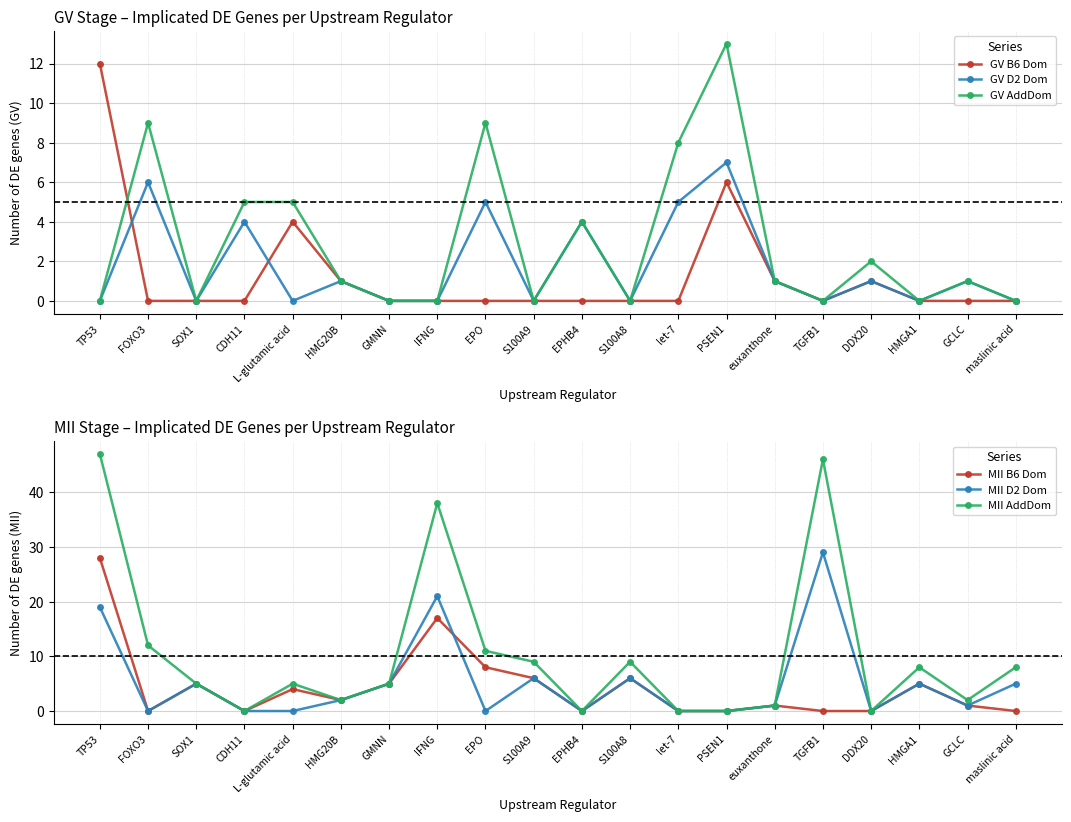

What position from the left is SOX1?

3